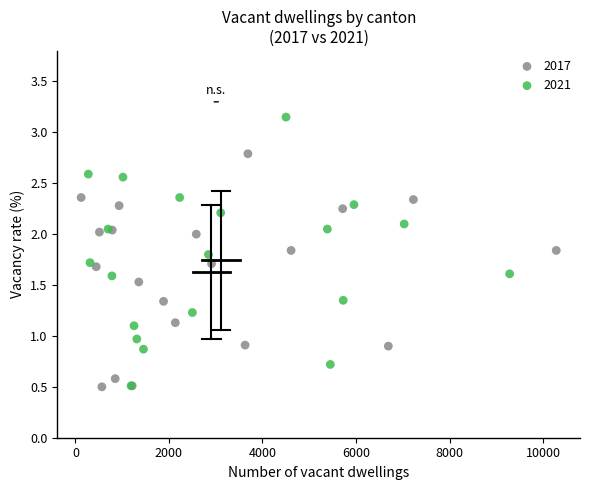

Which series has the largest Y range (max minus min)?

2021